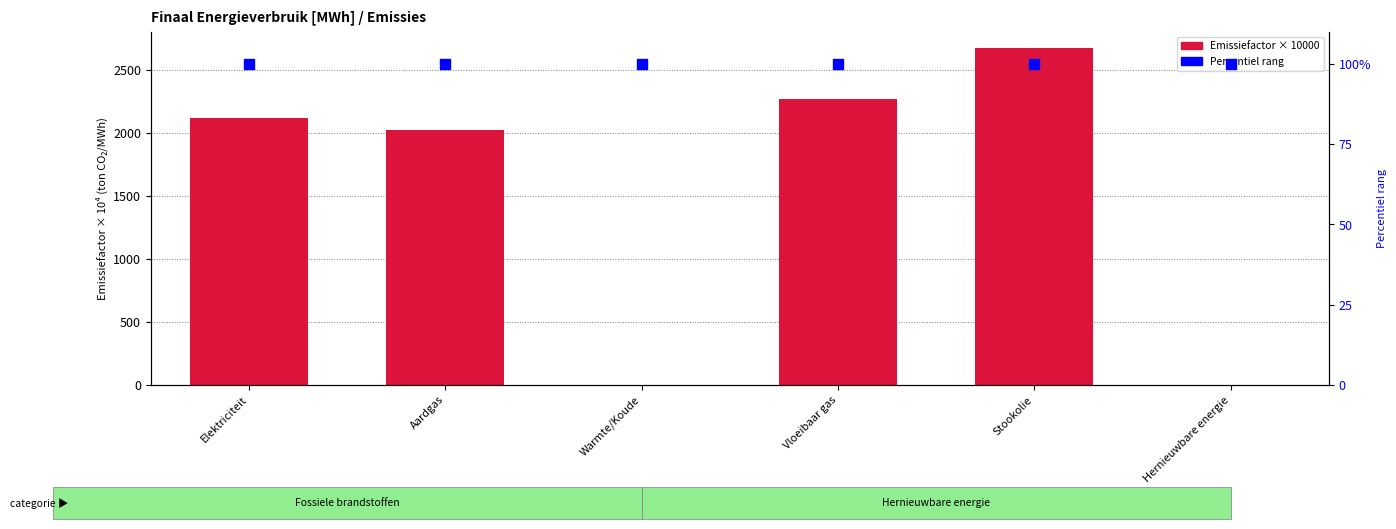

Is the value of Percentiel rang at Vloeibaar gas greater than the value of Emissiefactor × 10000 at Hernieuwbare energie?

Yes